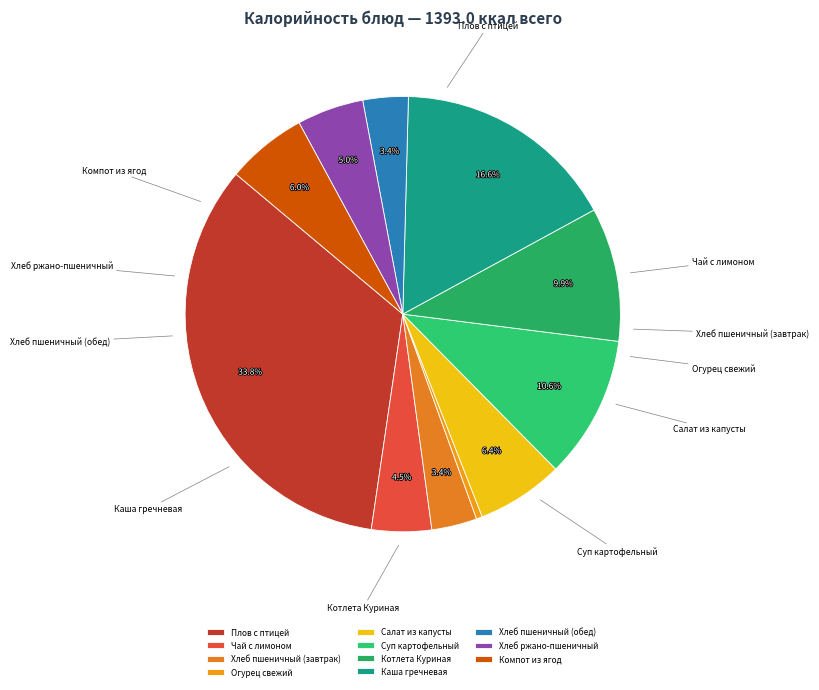

Is there any slice that represents more than half of the pie?

No